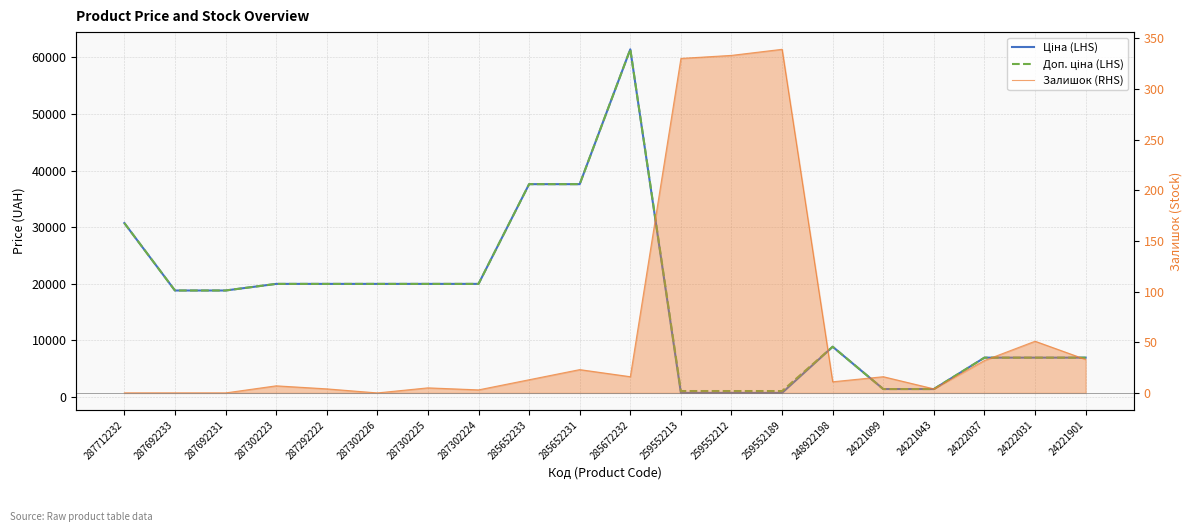

Which series has the largest total across all categories?

Доп. ціна (LHS)